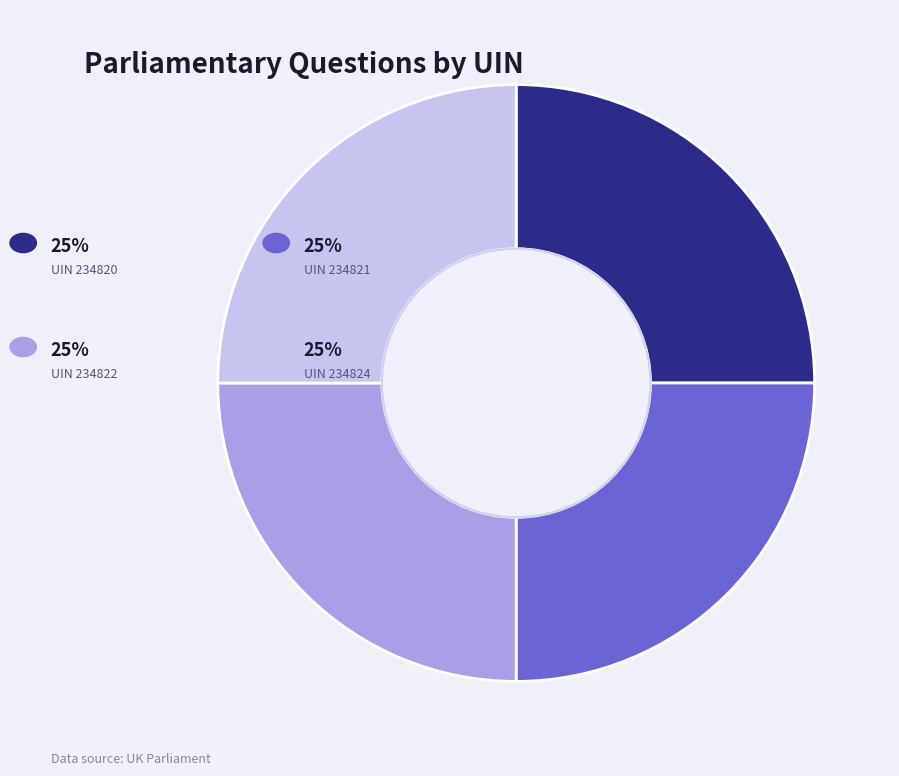

Does any single category account for the majority?

No